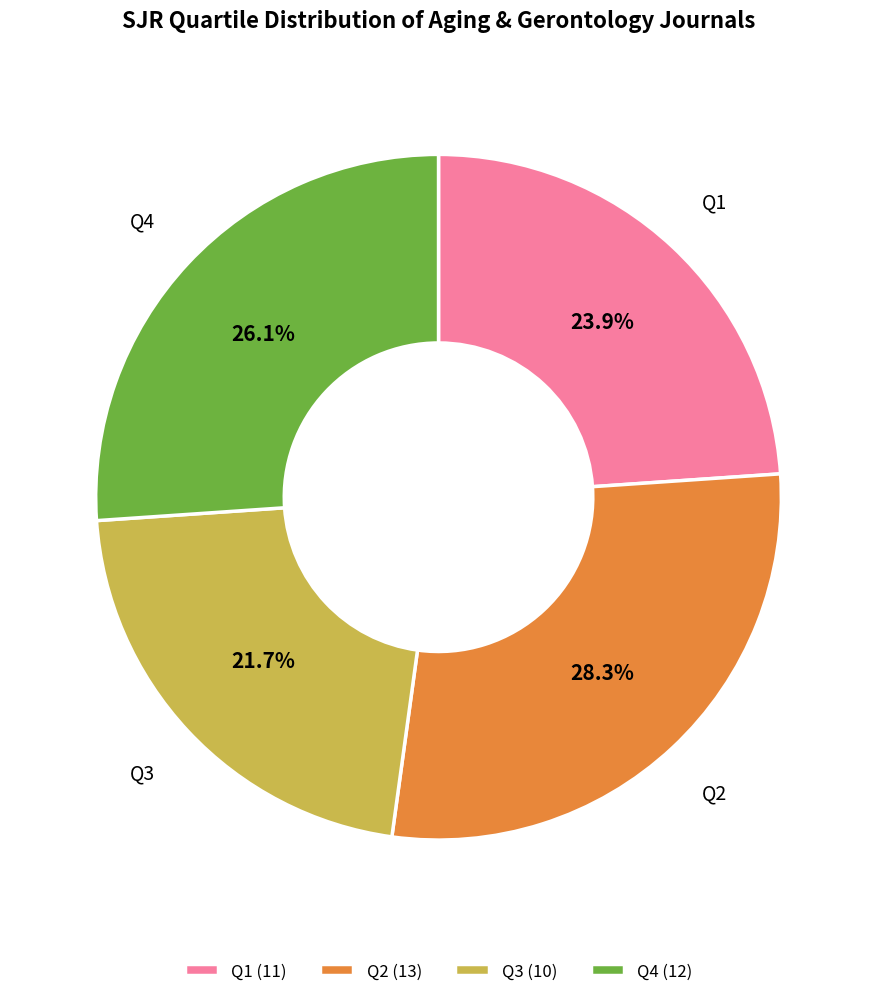

Is Q2 the majority of the pie?

No